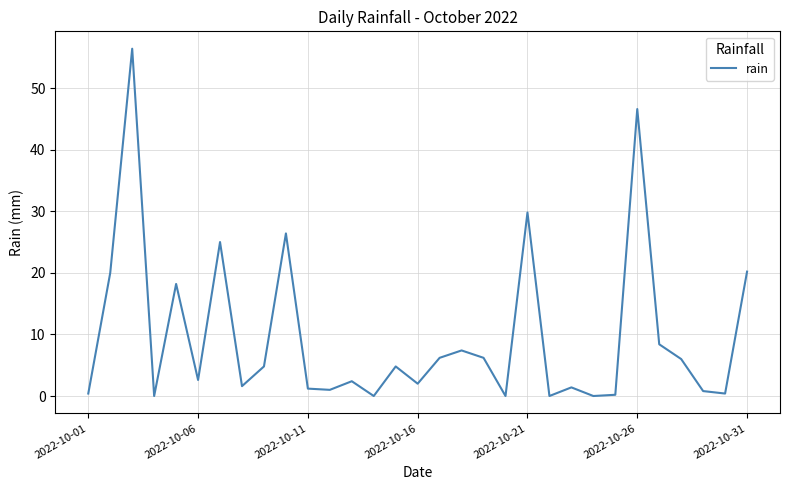

What is the difference between the maximum and minimum values?

56.4